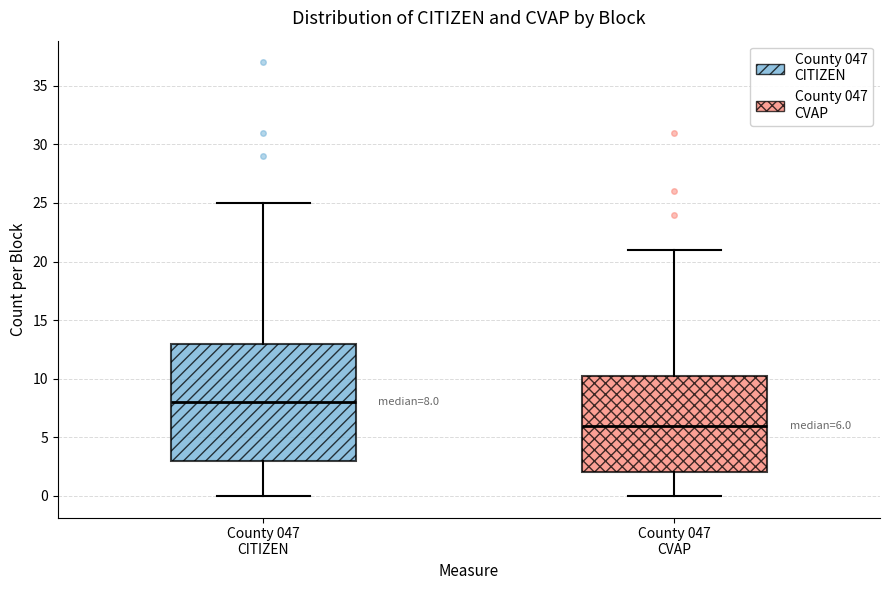

Which box is the tallest, from its lower edge to its upper edge?

County 047 CITIZEN